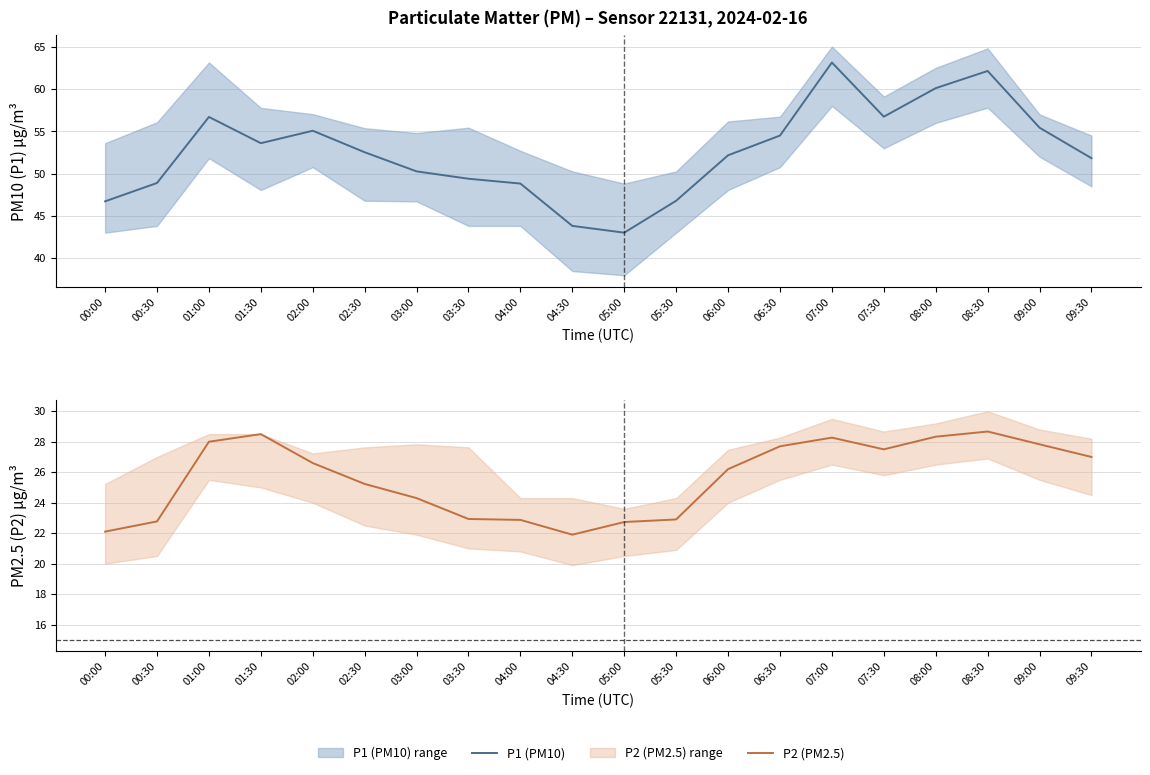

True or false: P2 (PM2.5) and P1 (PM10) cross at least once.

False